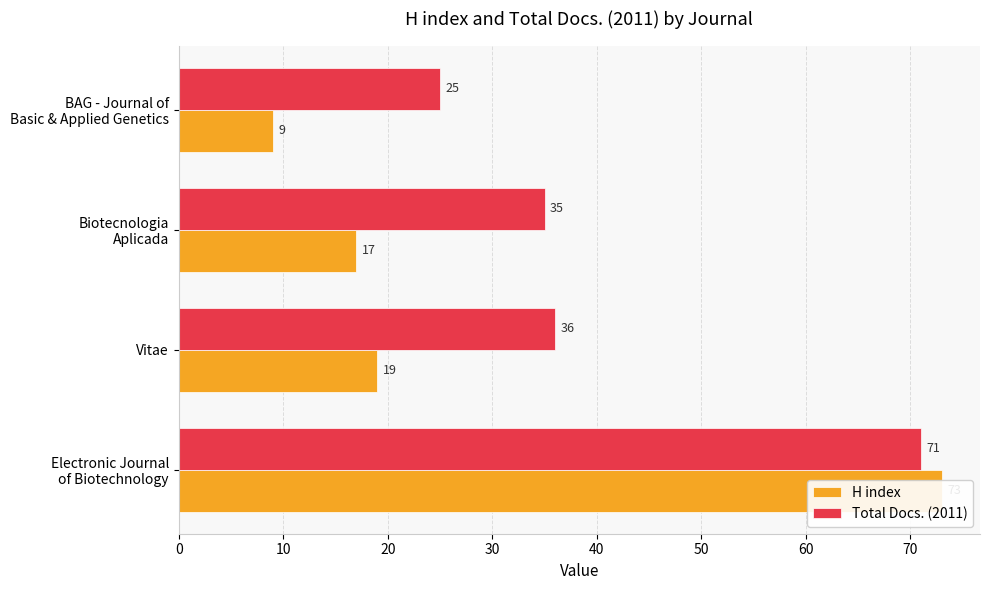

Which series has the largest range (max minus min)?

H index